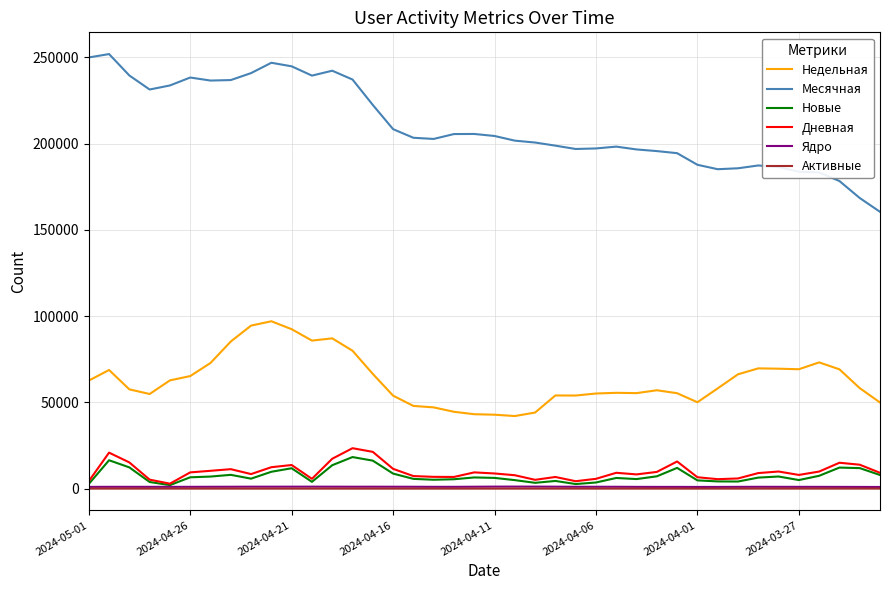

True or false: Месячная and Ядро intersect in this chart.

False